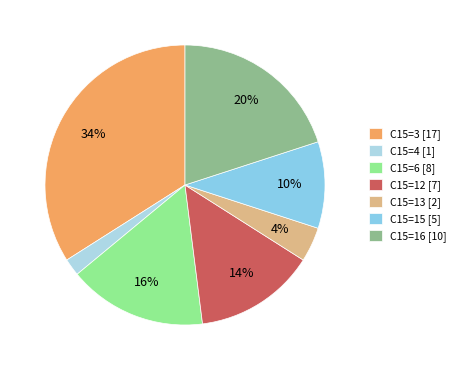

Which slice is the largest?

C15=3 [17]